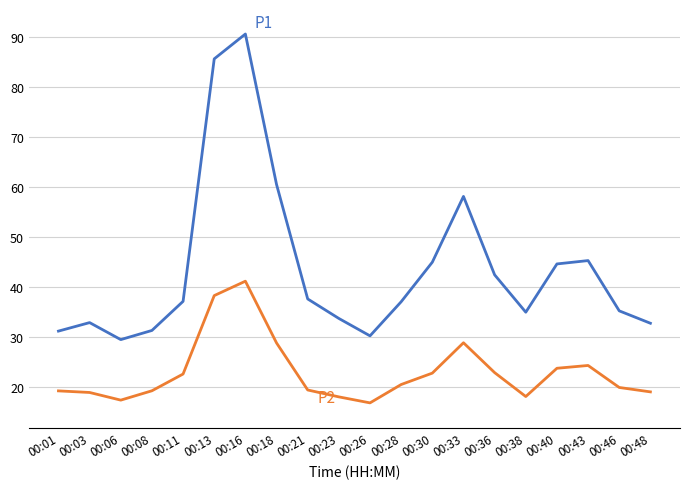

What is the total value across all series at 00:40?

68.2